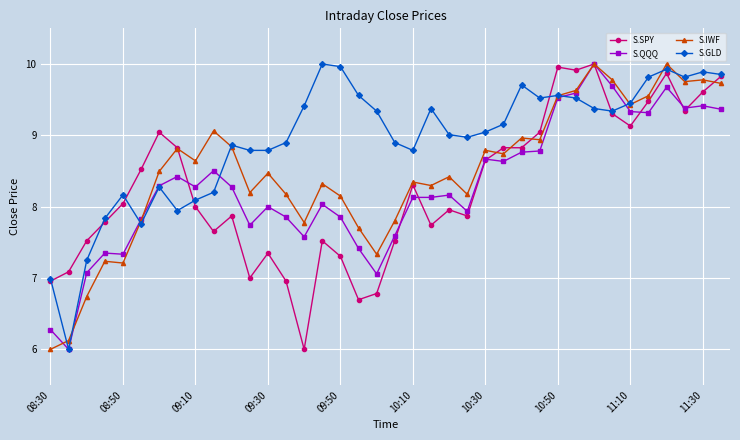

What is the minimum value for S.IWF?

6.0